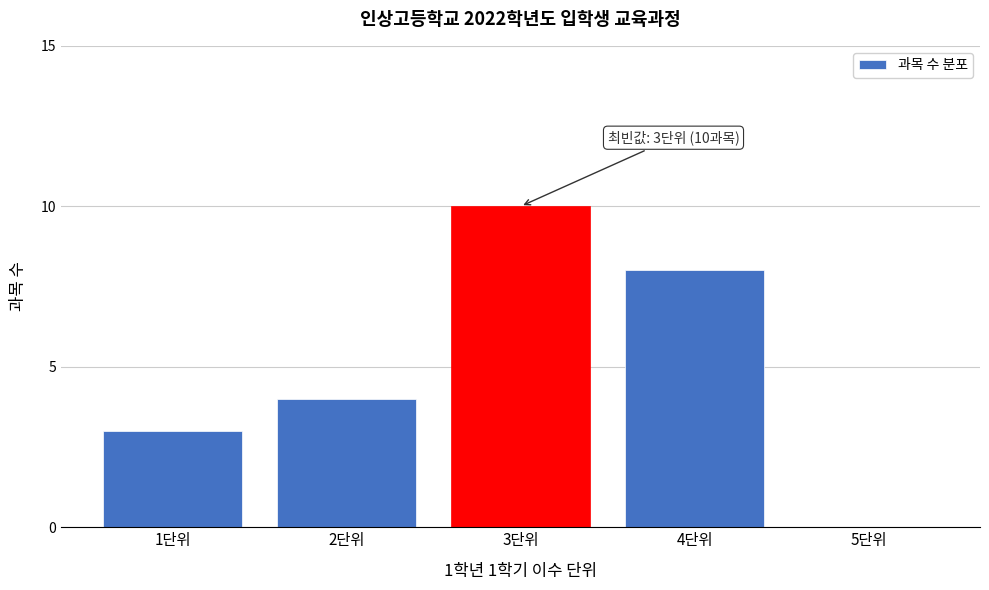

Reading right to left, what are all the values shown in this chart?

5단위=0	4단위=8	3단위=10	2단위=4	1단위=3